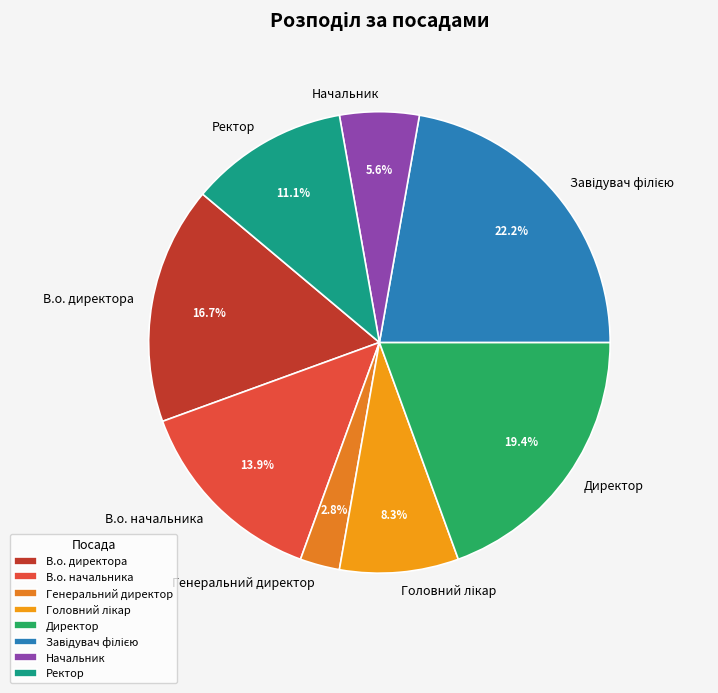

To the nearest percent, what percentage of the pie is Ректор?

11%